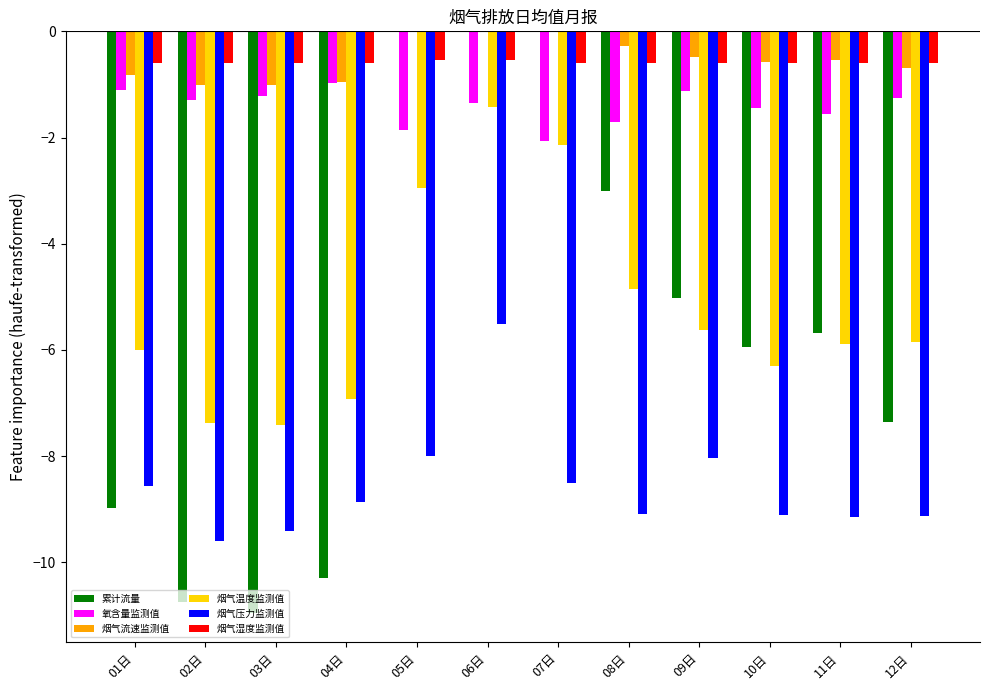

At which category is the sum across all series the highest?

06日